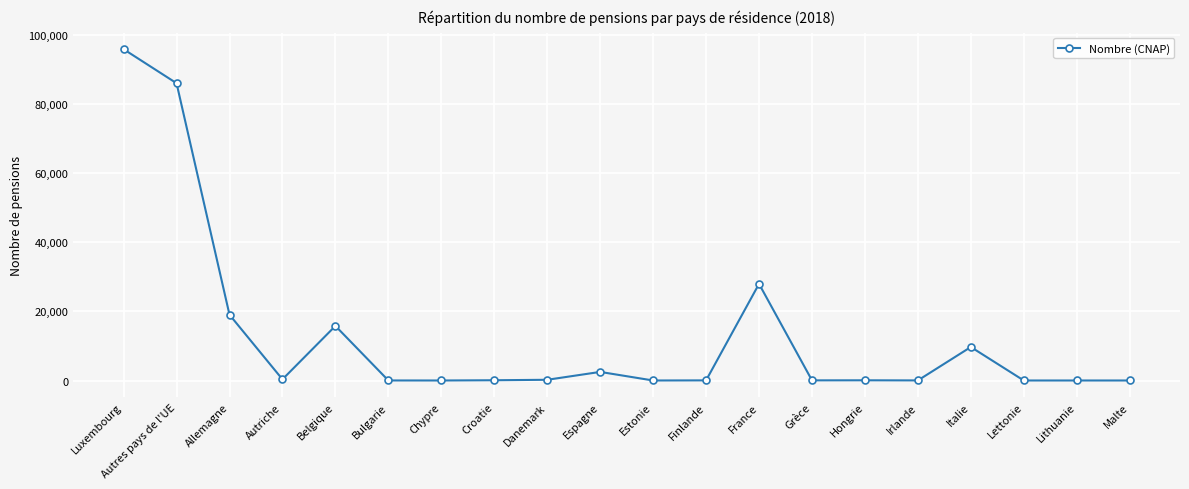

What is the greatest value displayed?

95763